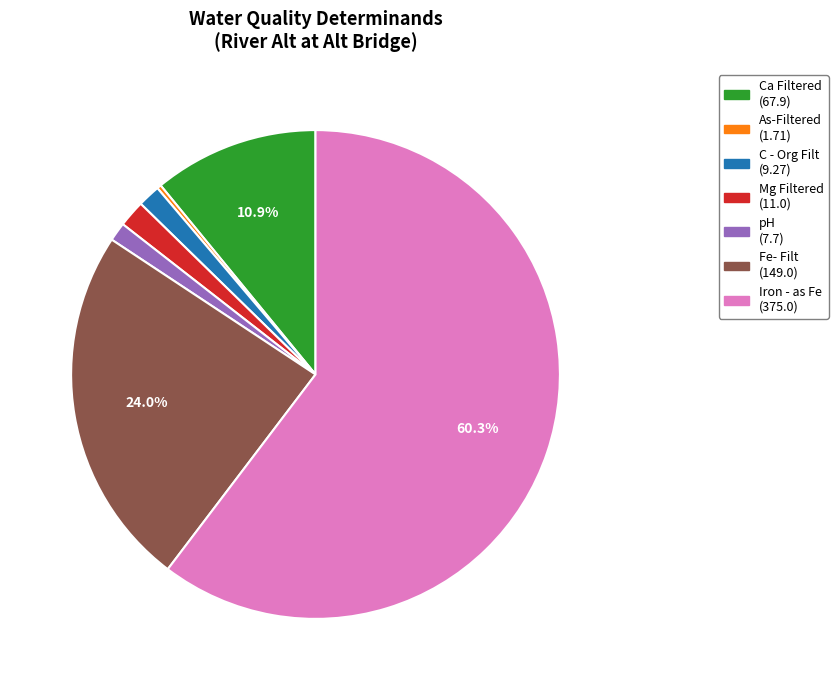

Is Mg Filtered the majority of the pie?

No